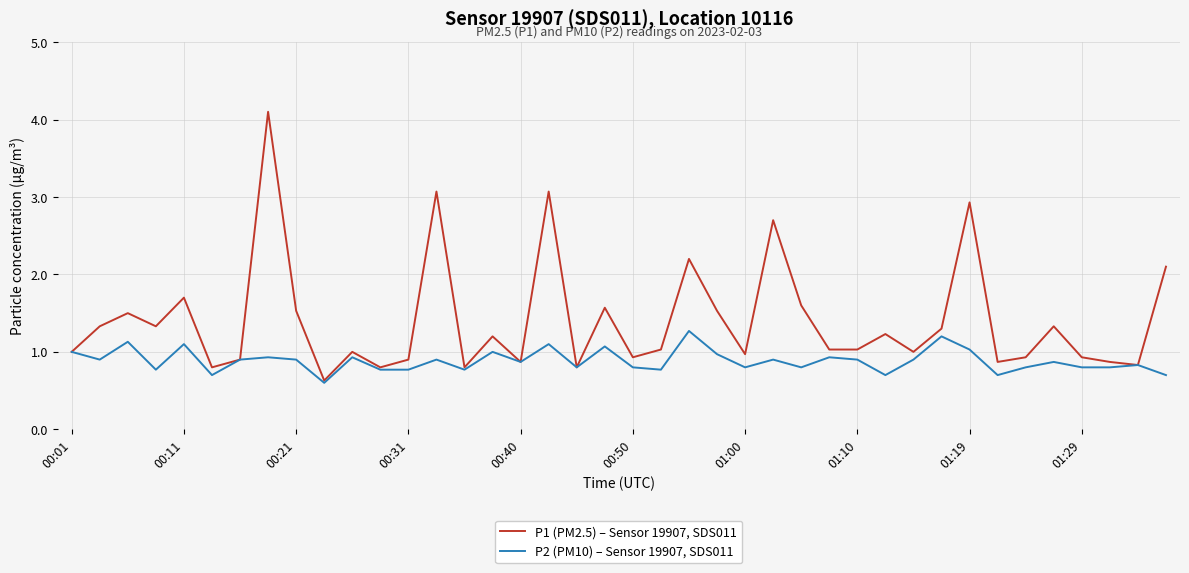

List the series in order of their overall mean, lowest first.

P2 (PM10) – Sensor 19907, SDS011, P1 (PM2.5) – Sensor 19907, SDS011